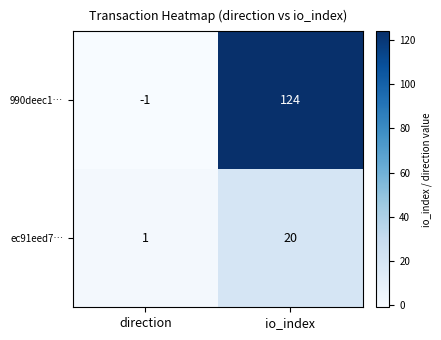

List the series in order of their overall mean, lowest first.

ec91eed7…, 990deec1…